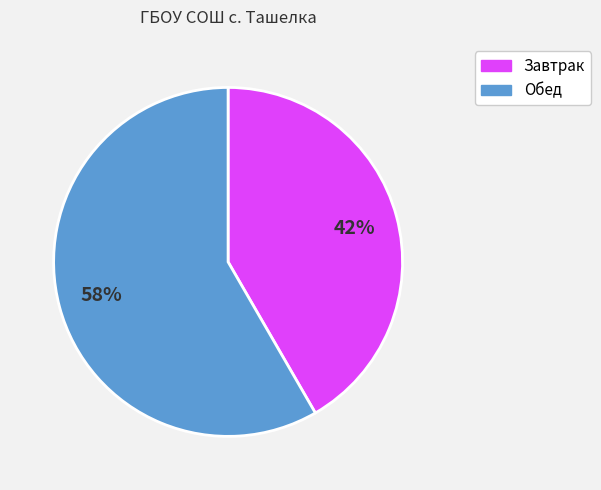

Which category has the biggest portion of the pie?

Обед